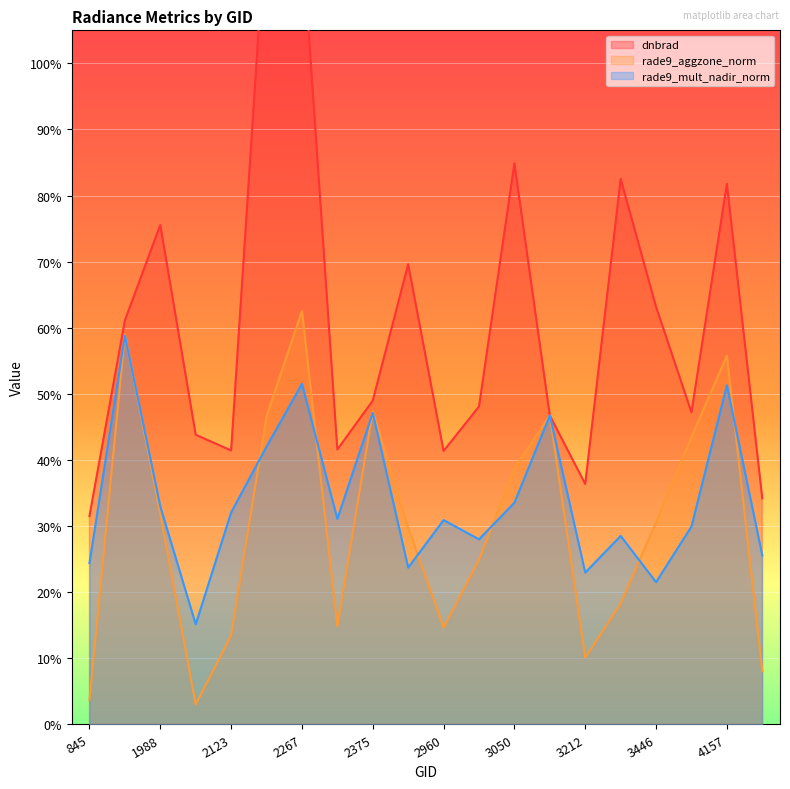

Does the chart display data point markers on the line(s)?

No